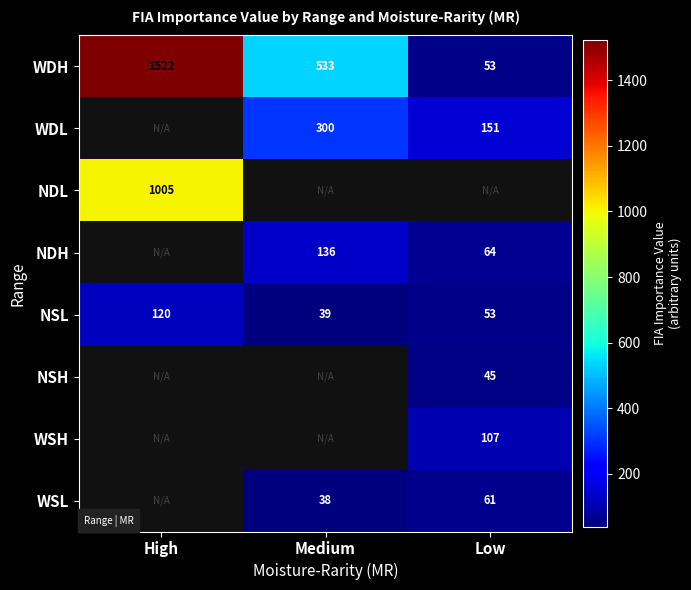

Which category has the highest value across all series?

High